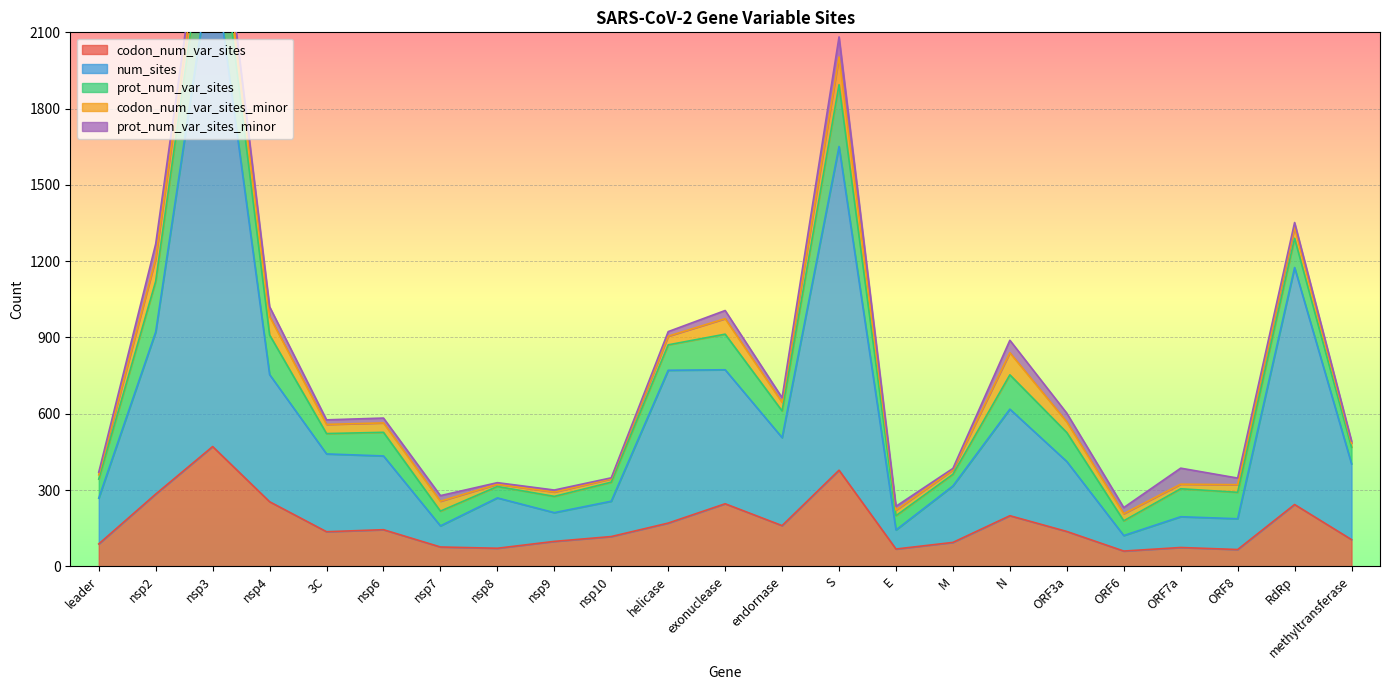

Rank the series by their maximum value, from highest to lowest.

num_sites, codon_num_var_sites, prot_num_var_sites, codon_num_var_sites_minor, prot_num_var_sites_minor